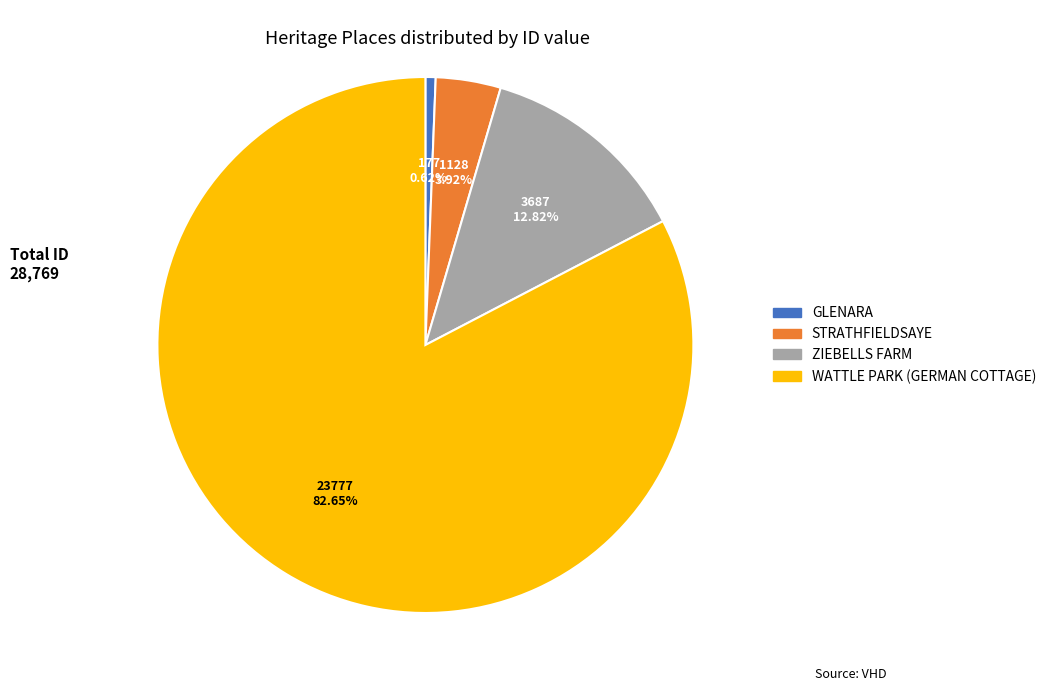

What is the smallest slice in the pie chart?

GLENARA